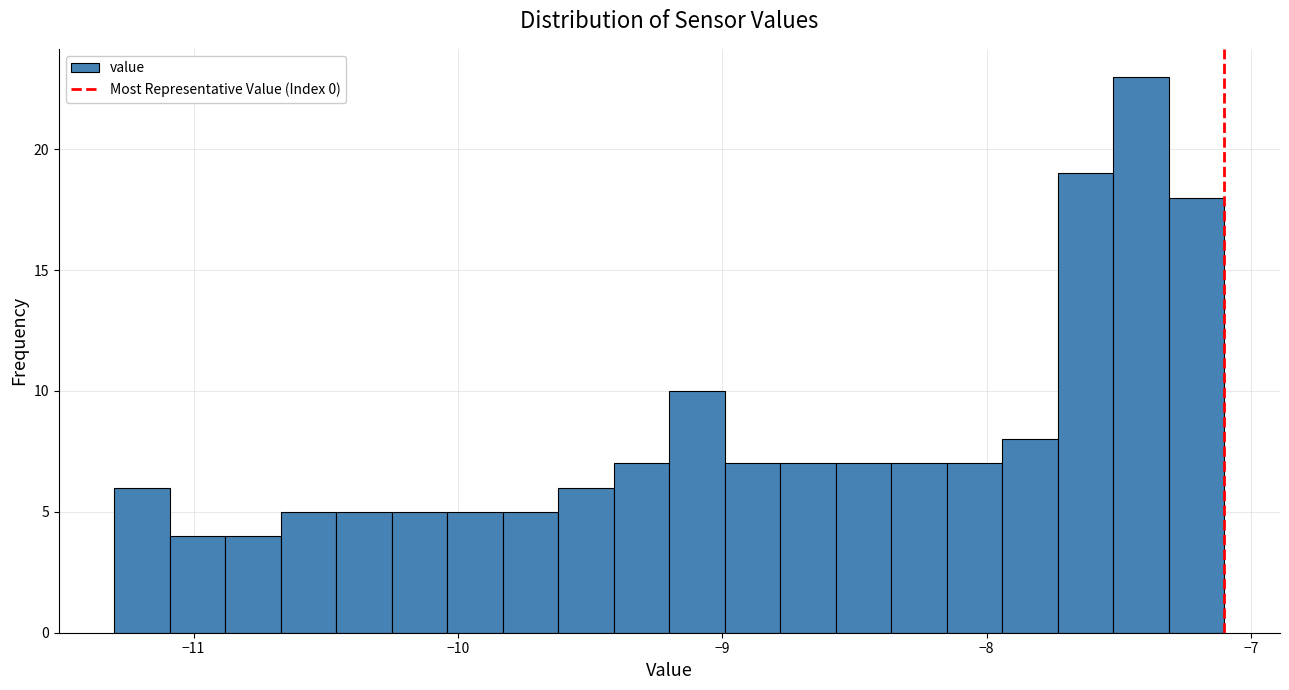

Around what value on the x-axis is the tallest bar? Give the approximate position of its centre, as read against the axis.

-7.4